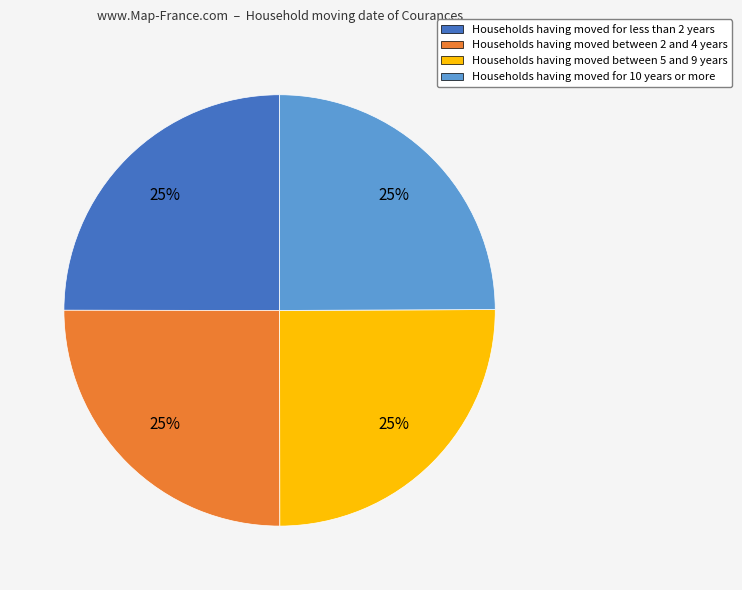

Is there any slice that represents more than half of the pie?

No